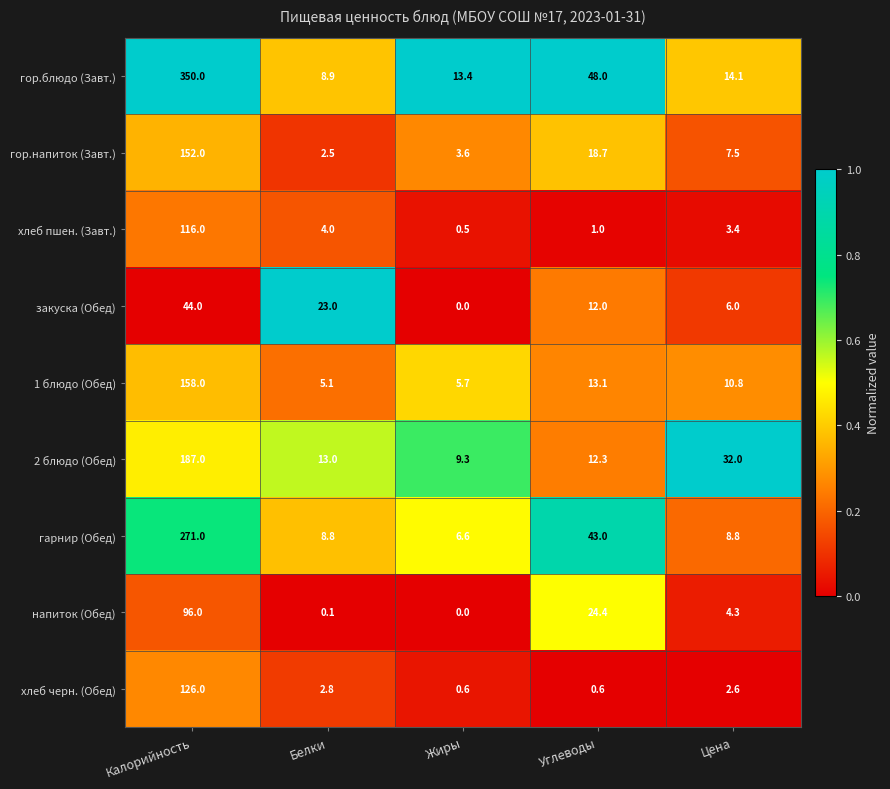

At how many categories does at least one series exceed 0?

5